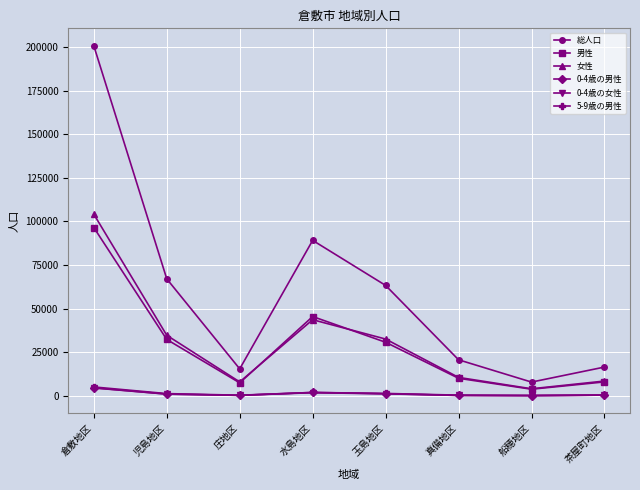

Which series changed the most between 倉敷地区 and 船穂地区?

総人口